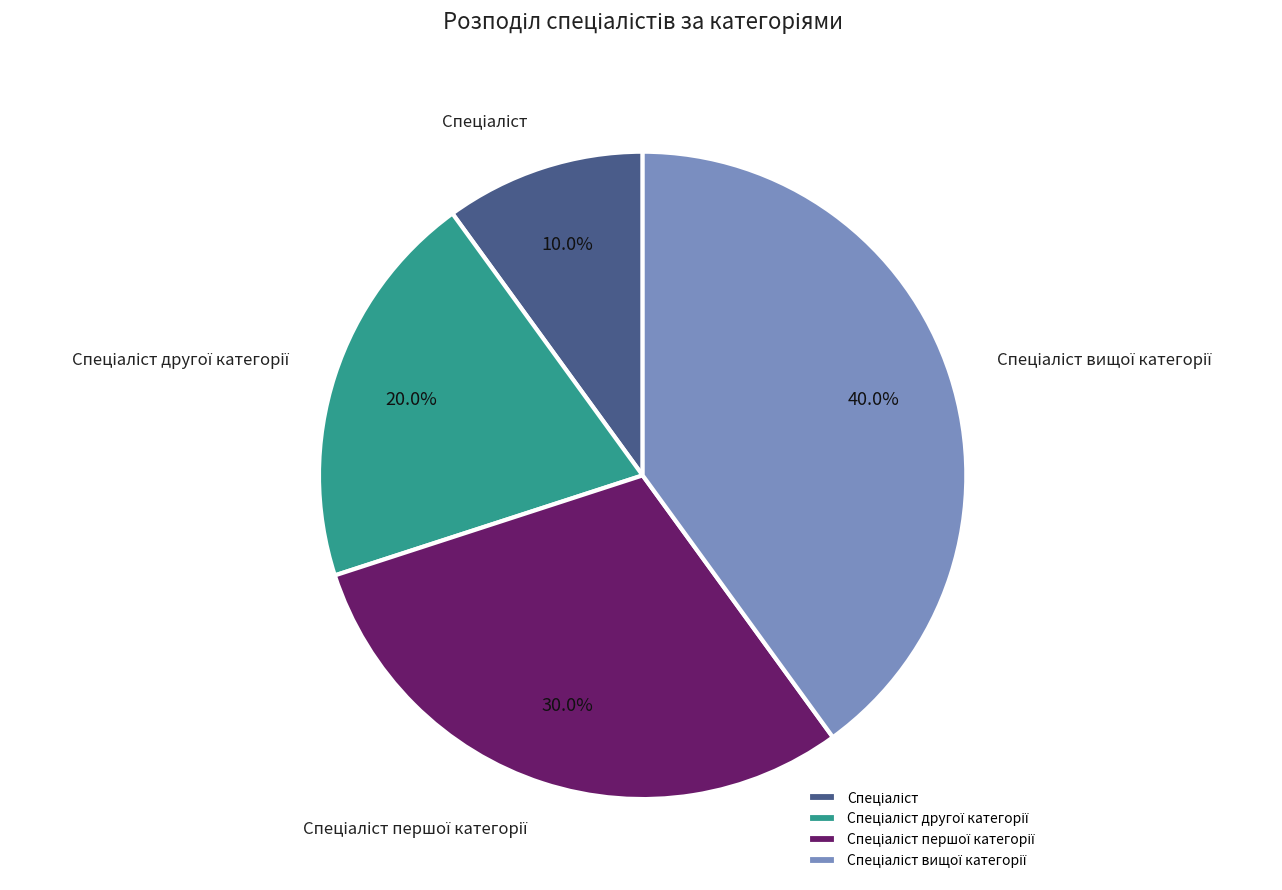

Is there a majority slice in this chart?

No